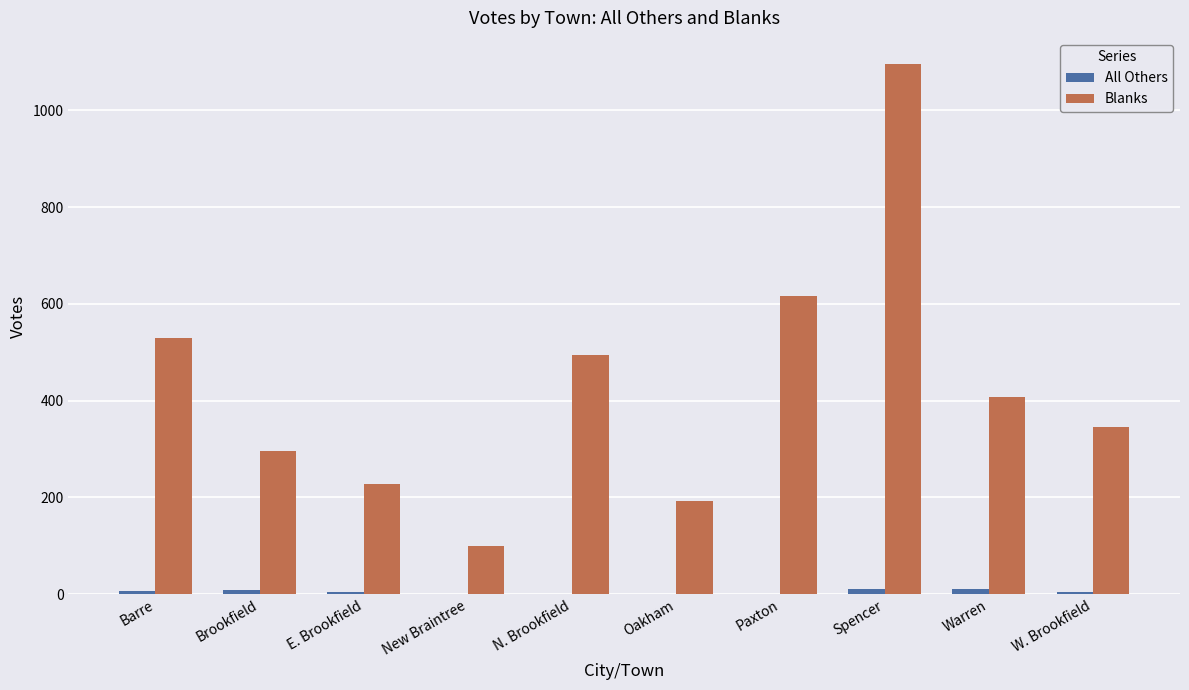

The value of Blanks at Oakham is 192. True or false?

True